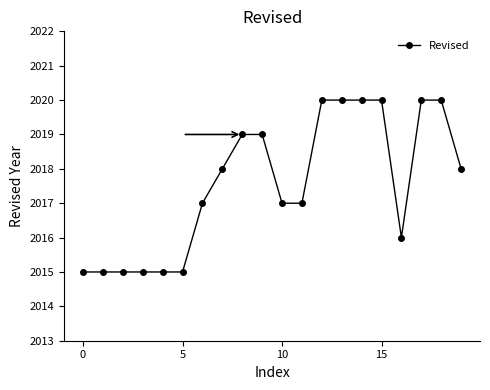

What is the difference between the maximum and minimum values?

5